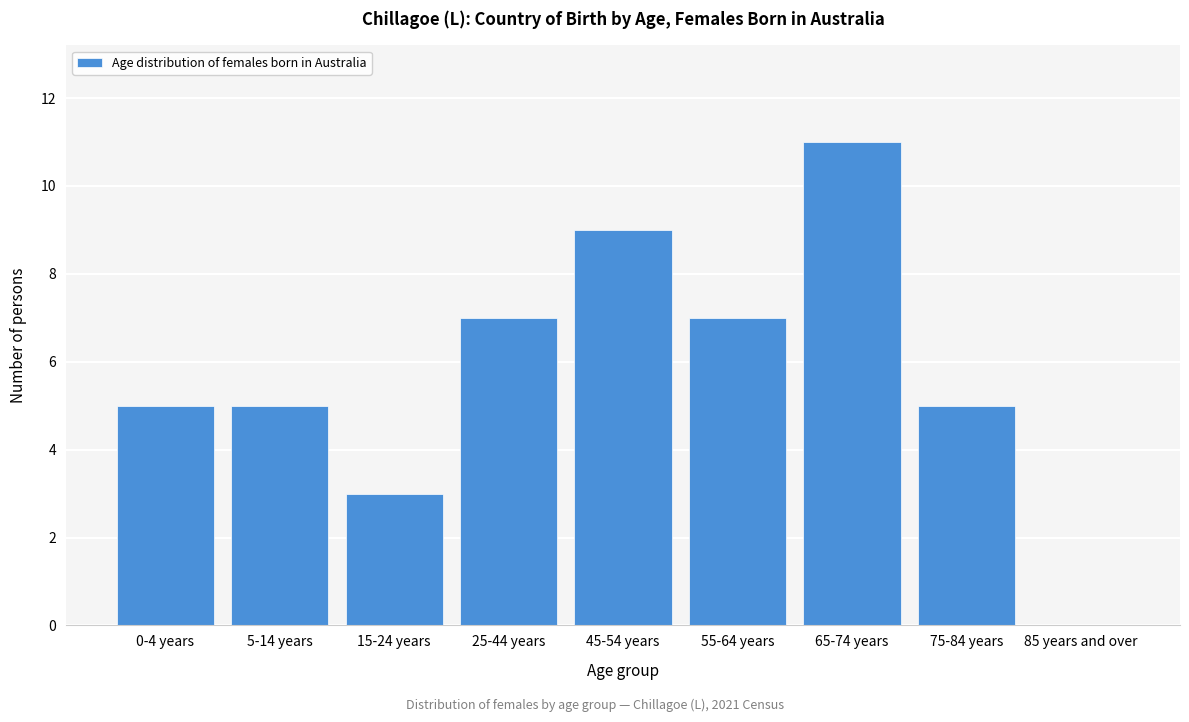

Reading left to right, extract all data points from this chart.

0-4 years=5	5-14 years=5	15-24 years=3	25-44 years=7	45-54 years=9	55-64 years=7	65-74 years=11	75-84 years=5	85 years and over=0